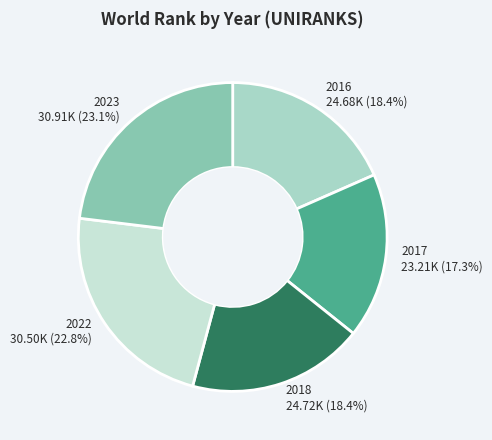

Is there any slice that represents more than half of the pie?

No